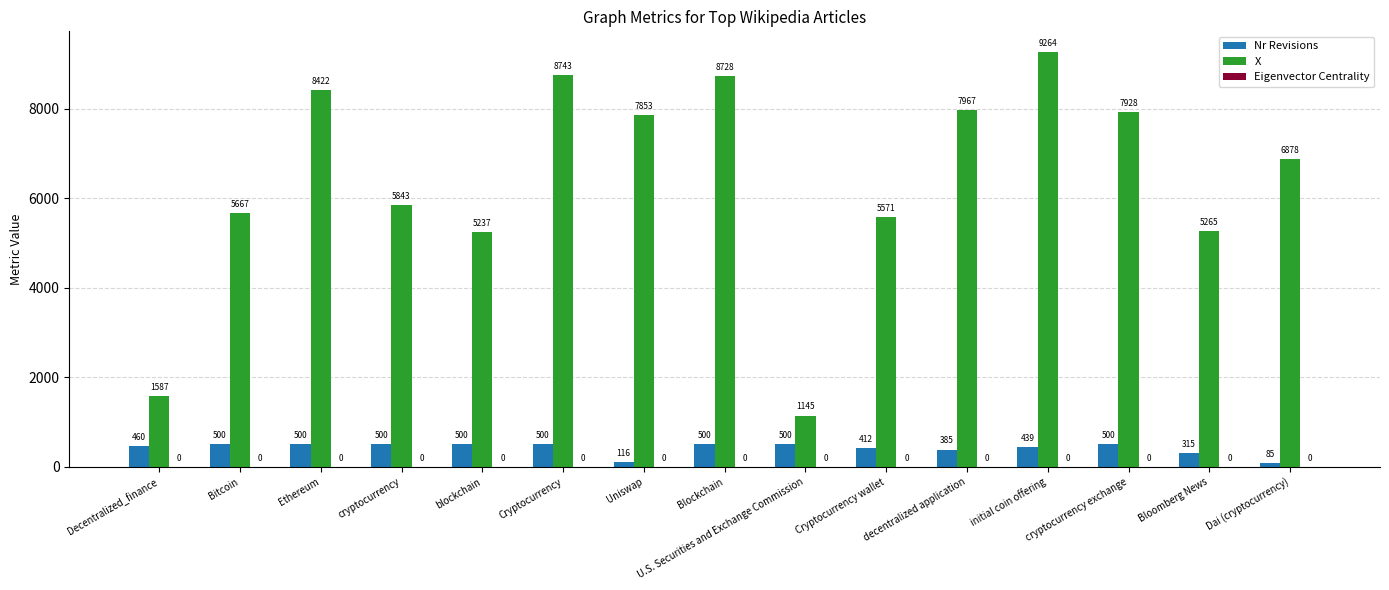

At which category does the chart reach its peak across all series?

initial coin offering